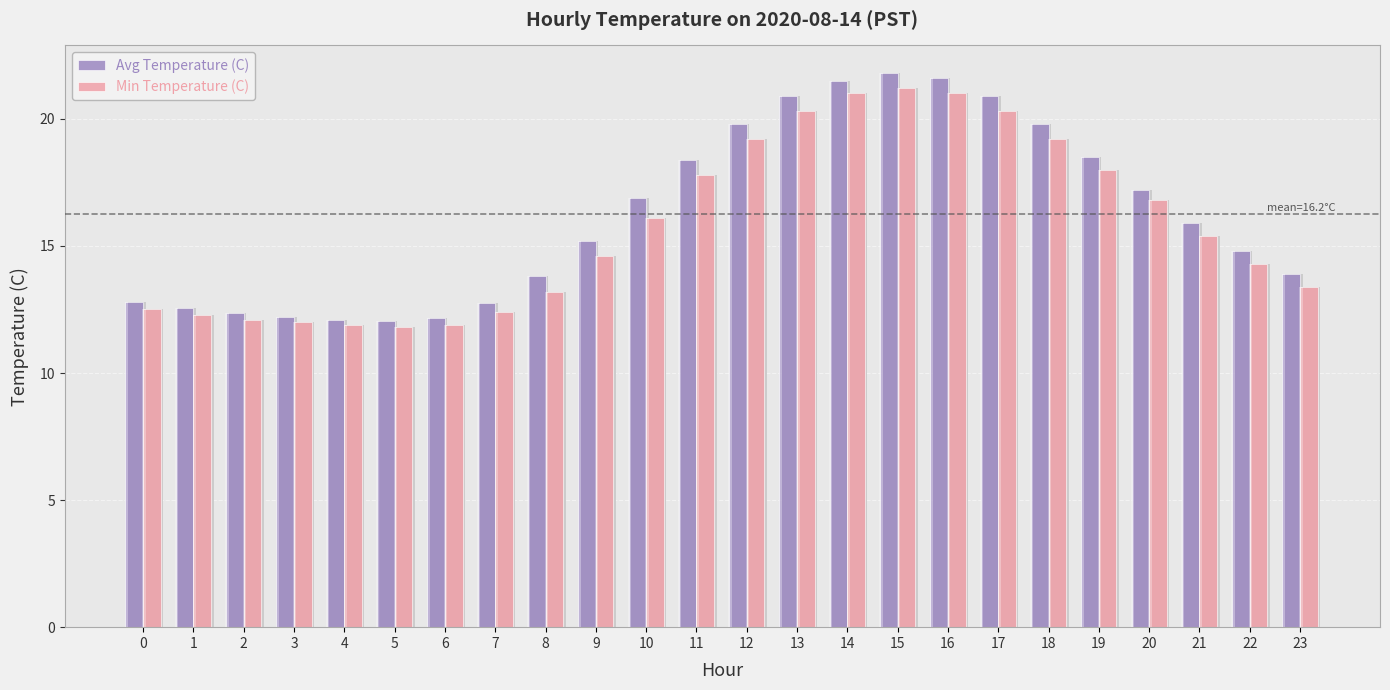

What is the approximate value of Avg Temperature (C) at 6?

12.2